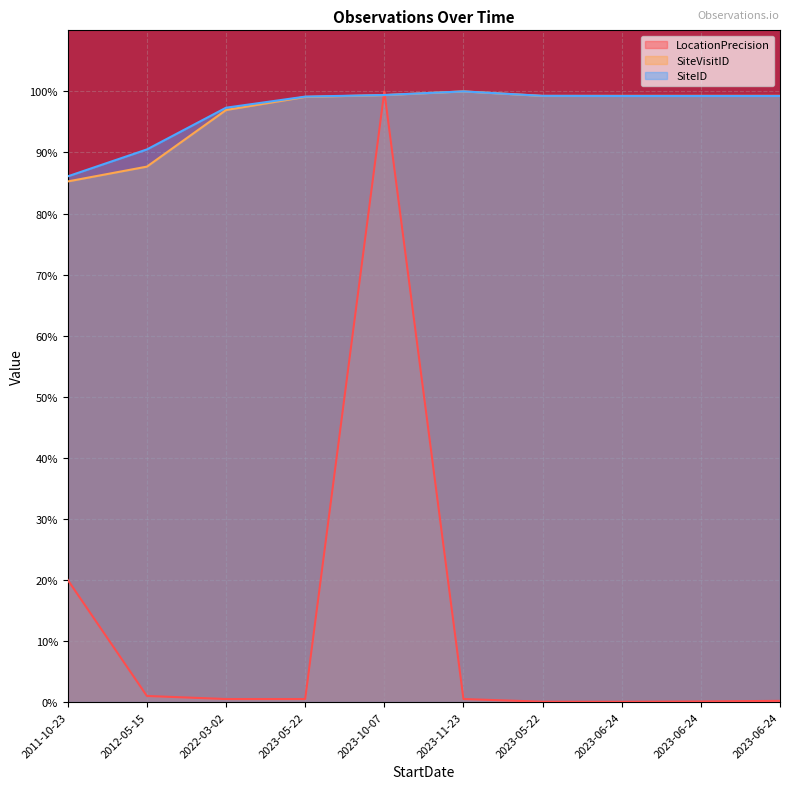

True or false: SiteVisitID and SiteID intersect in this chart.

True